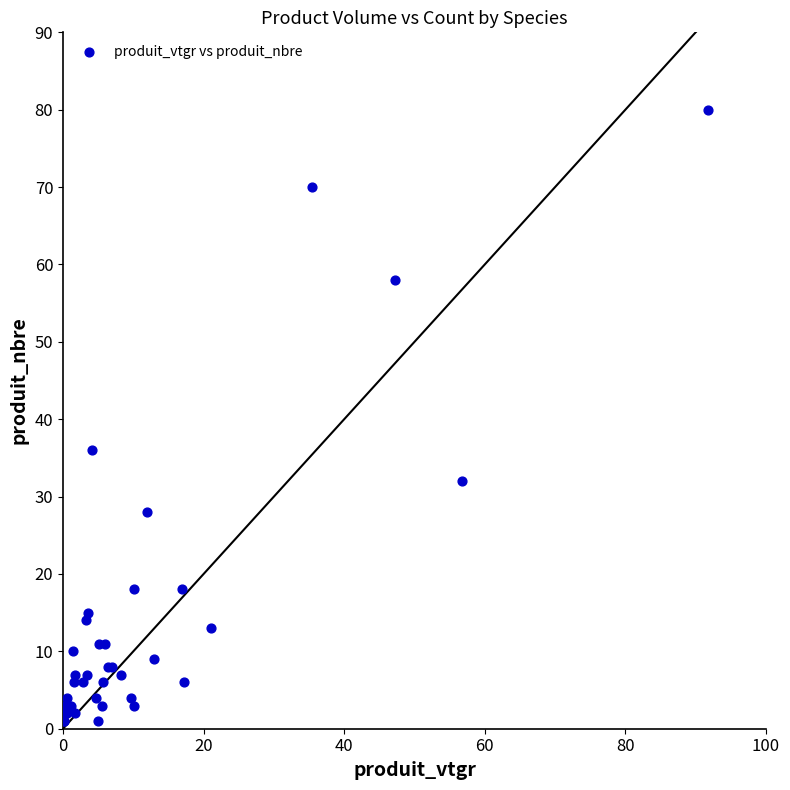

What Y value in the scatter plot is closest to 40?

36